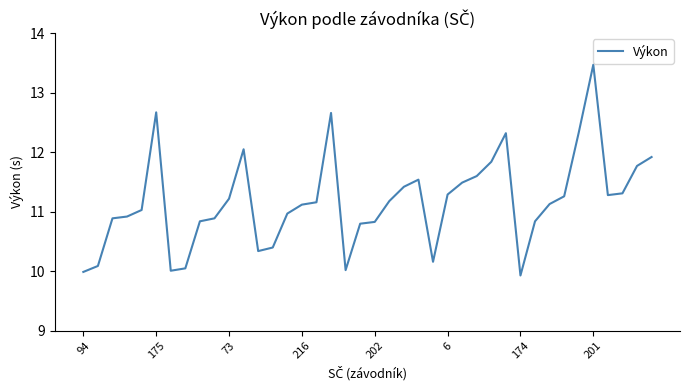

What is the smallest value displayed?

9.9